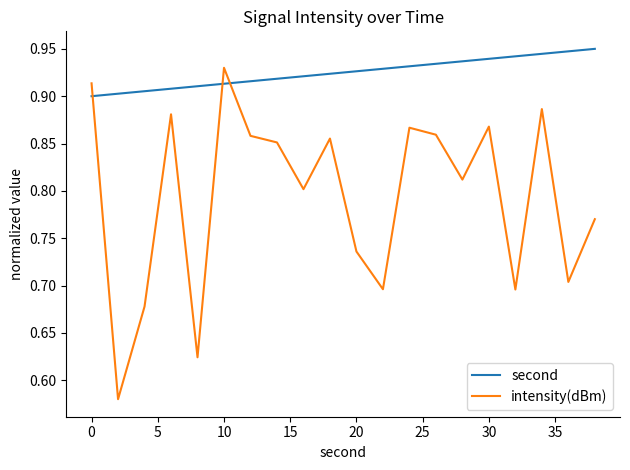

After their last crossing, which series has the higher values: intensity(dBm) or second?

second